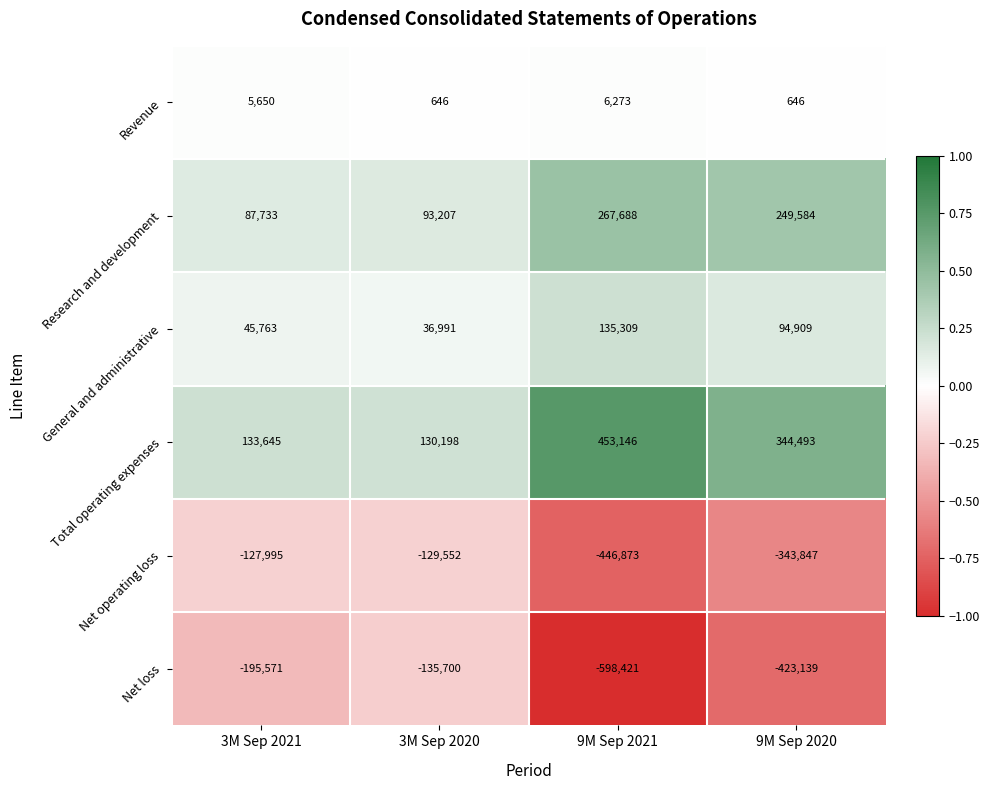

Reading left to right, extract all data points from this chart.

Revenue: 5650	646	6273	646
Research and development: 87733	93207	267688	249584
General and administrative: 45763	36991	135309	94909
Total operating expenses: 133645	130198	453146	344493
Net operating loss: -127995	-129552	-446873	-343847
Net loss: -195571	-135700	-598421	-423139